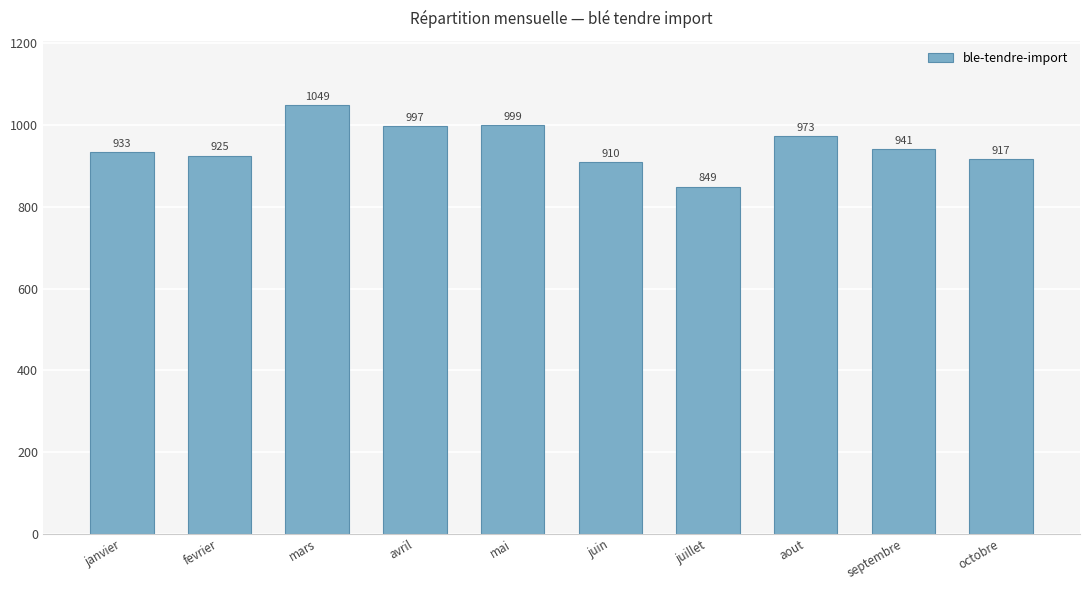

List the labels in order of value, smallest first.

juillet, juin, octobre, fevrier, janvier, septembre, aout, avril, mai, mars